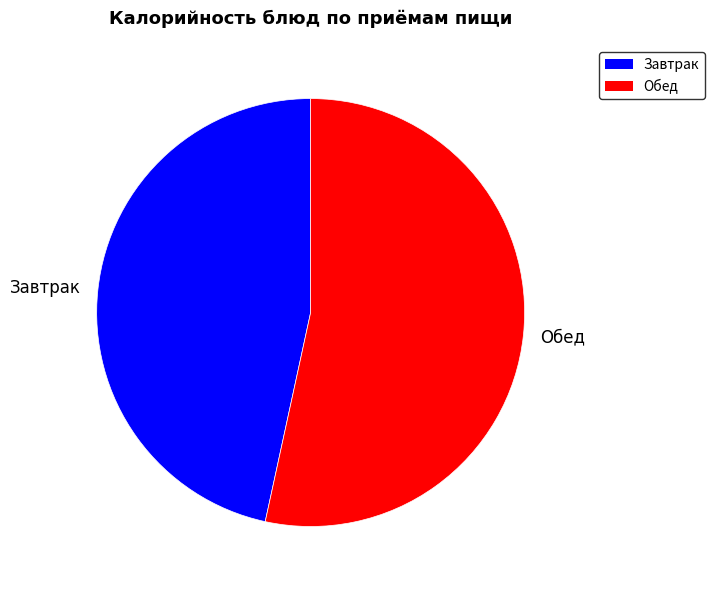

Does any single category account for the majority?

Yes